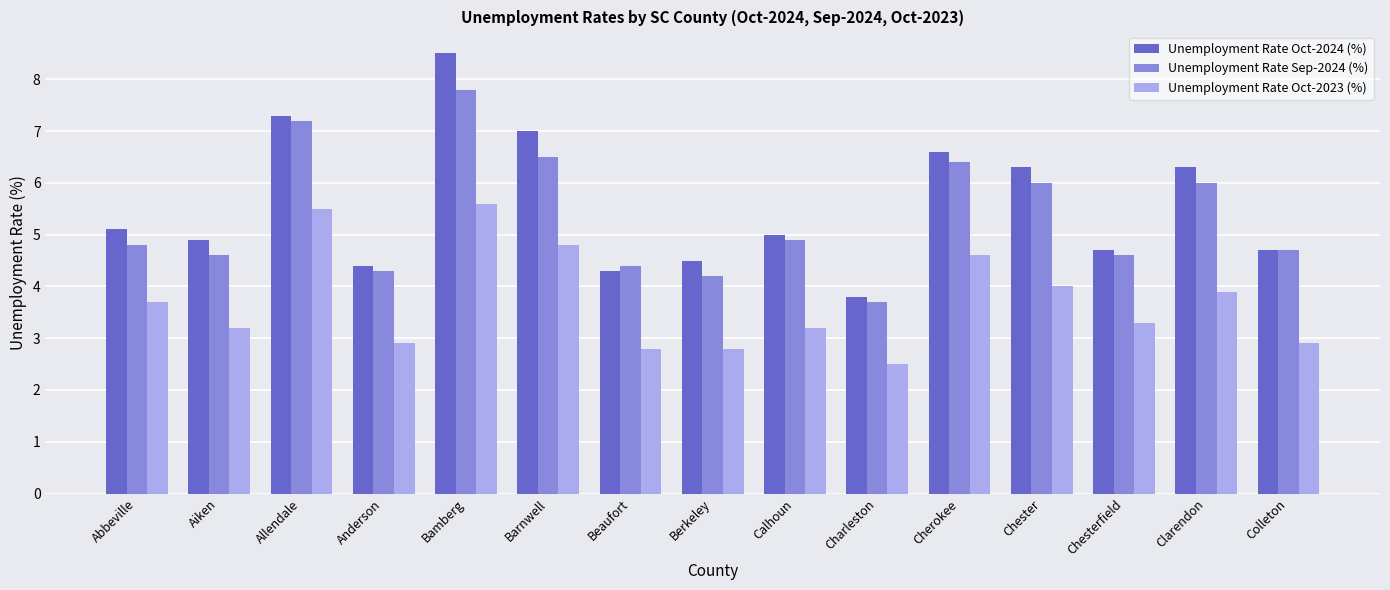

At which label does Unemployment Rate Oct-2023 (%) first exceed 3?

Abbeville